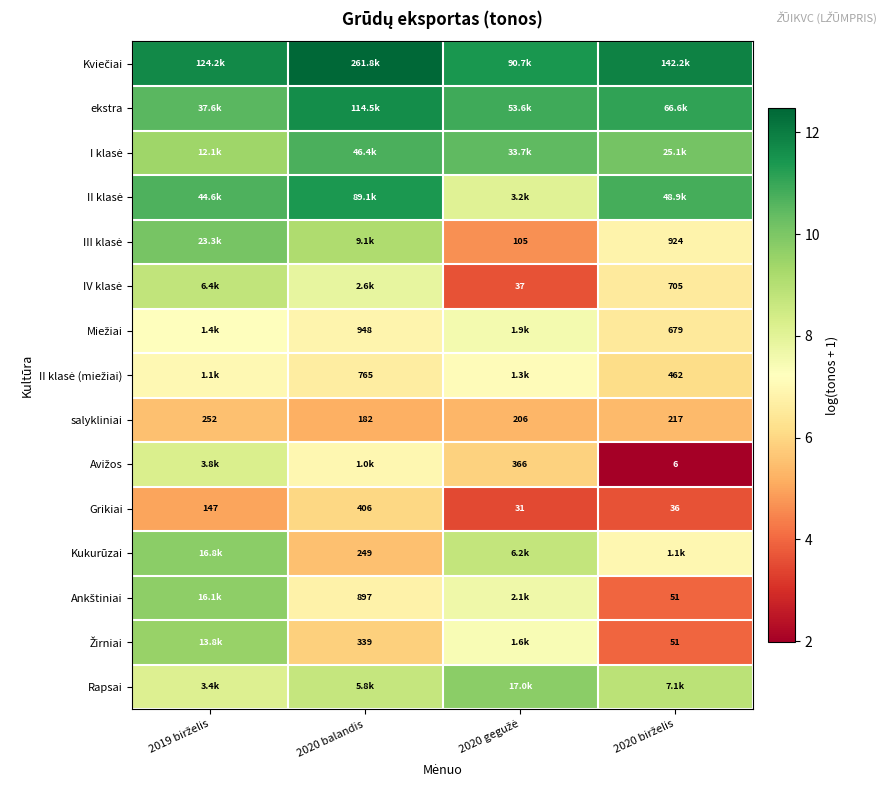

List the labels in order of Ankštiniai value, largest first.

2019 birželis, 2020 gegužė, 2020 balandis, 2020 birželis